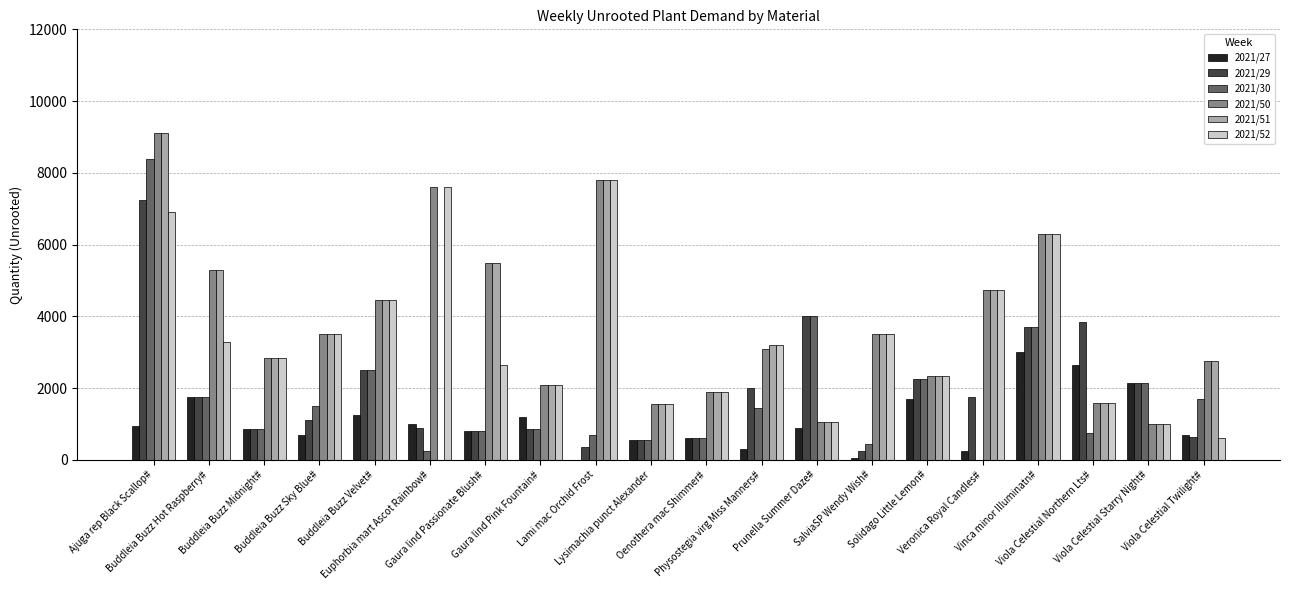

What are all the series names shown in the legend?

2021/27, 2021/29, 2021/30, 2021/50, 2021/51, 2021/52